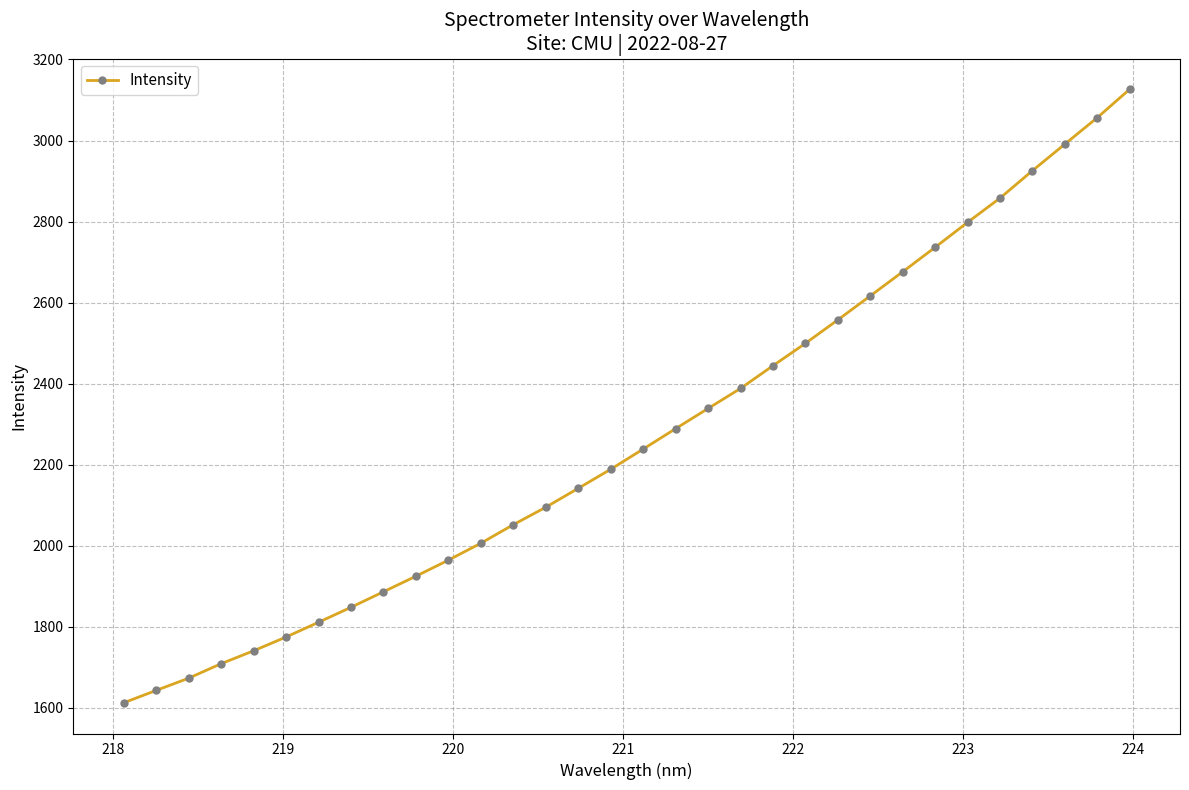

What is the sum of all values?

72615.3